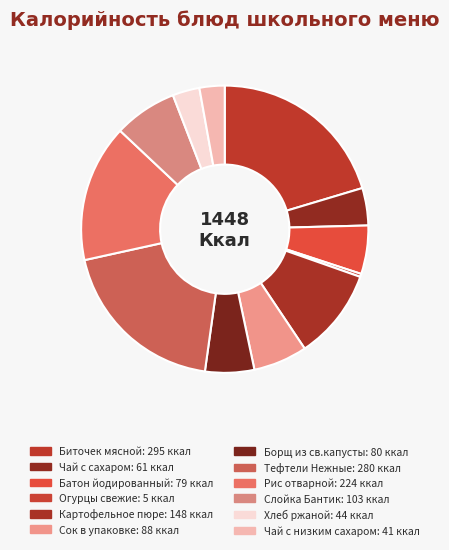

What is the change in value from Чай с сахаром to Картофельное пюре?

+87